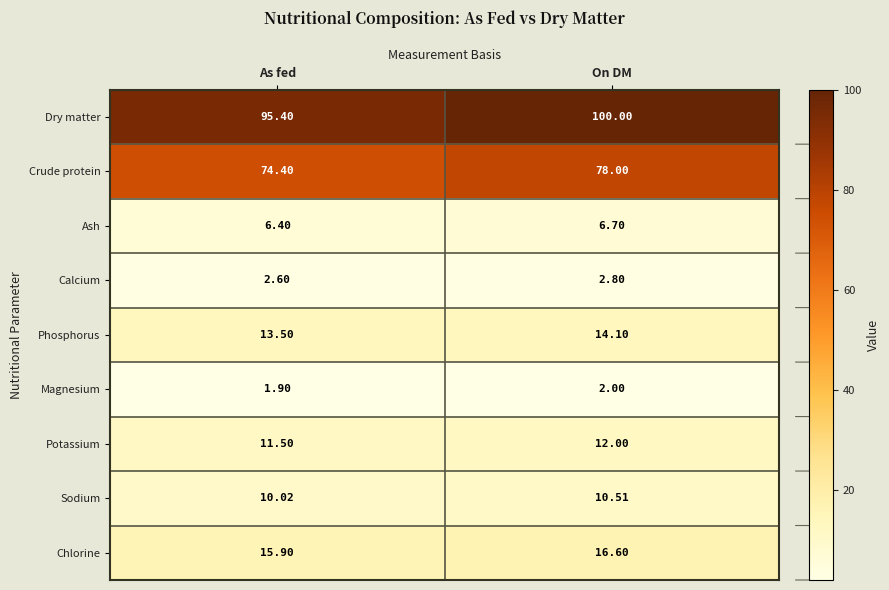

List the labels in order of Sodium value, largest first.

On DM, As fed